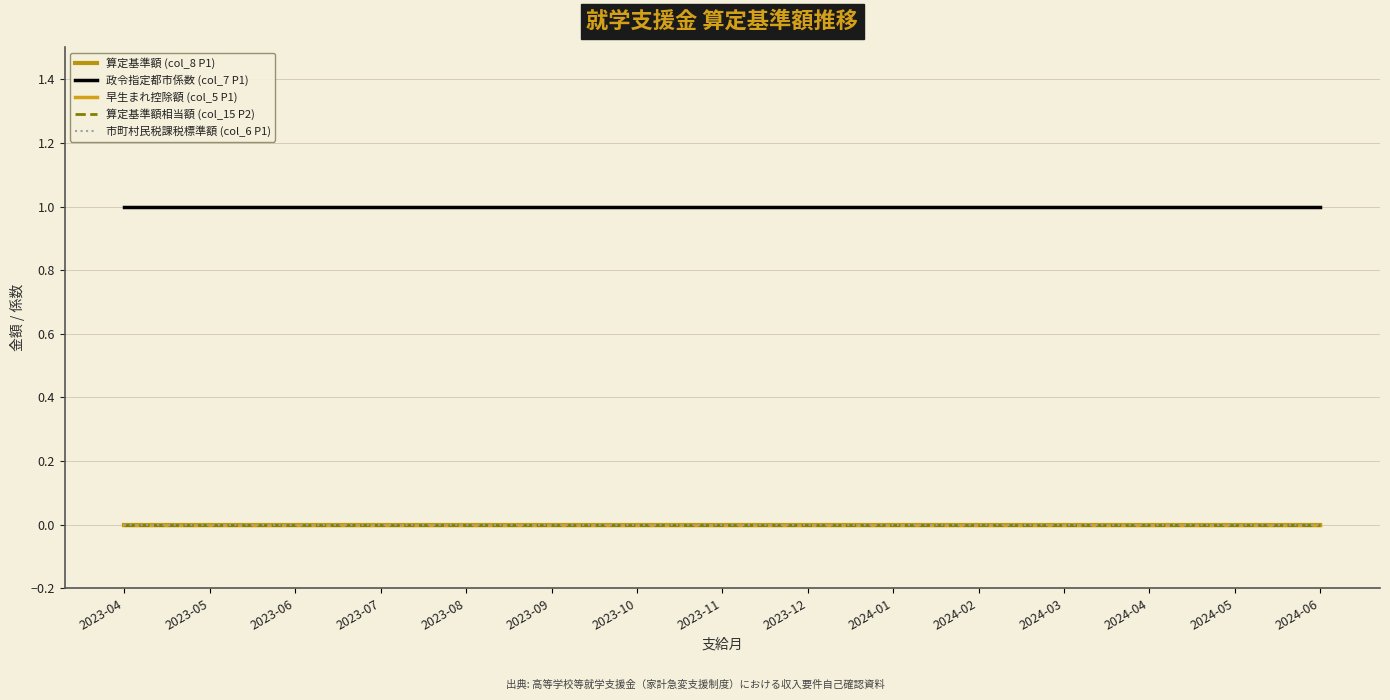

Rank the categories by 早生まれ控除額 (col_5 P1) value from highest to lowest.

2023-04, 2023-05, 2023-06, 2023-07, 2023-08, 2023-09, 2023-10, 2023-11, 2023-12, 2024-01, 2024-02, 2024-03, 2024-04, 2024-05, 2024-06